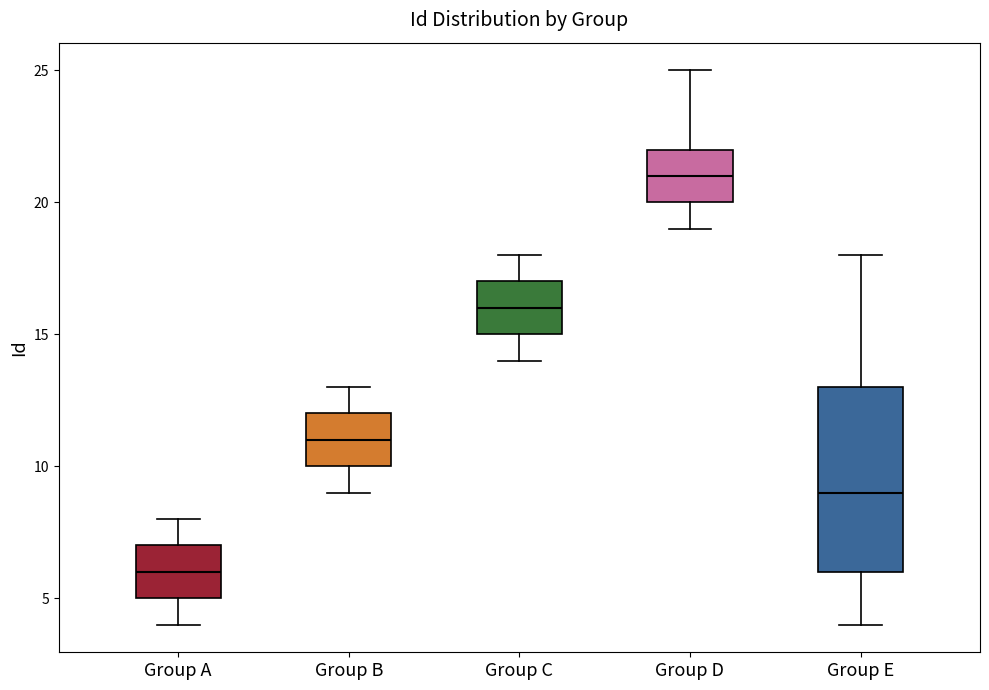

Which box is the tallest, from its lower edge to its upper edge?

Group E